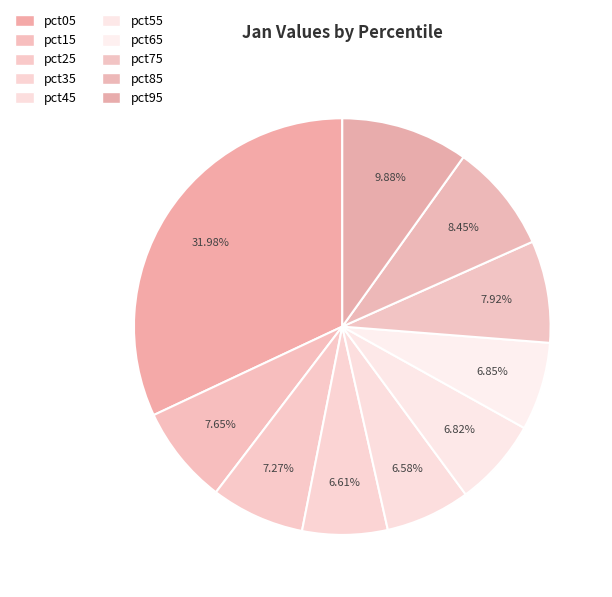

What percentage is the pct05 slice, to the nearest percent?

32%